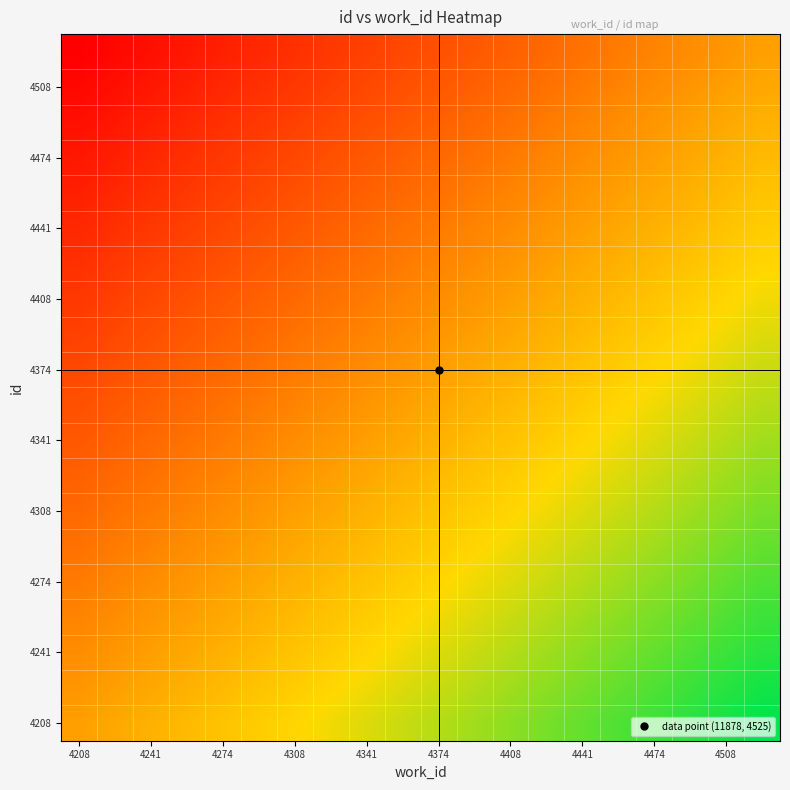

At which category is the sum across all series the highest?

19